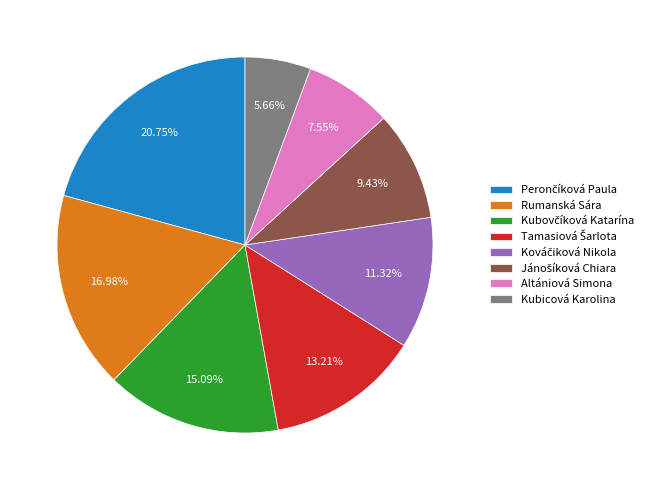

Approximately how many times larger is the value at Rumanská Sára compared to Kubicová Karolina?

3.0